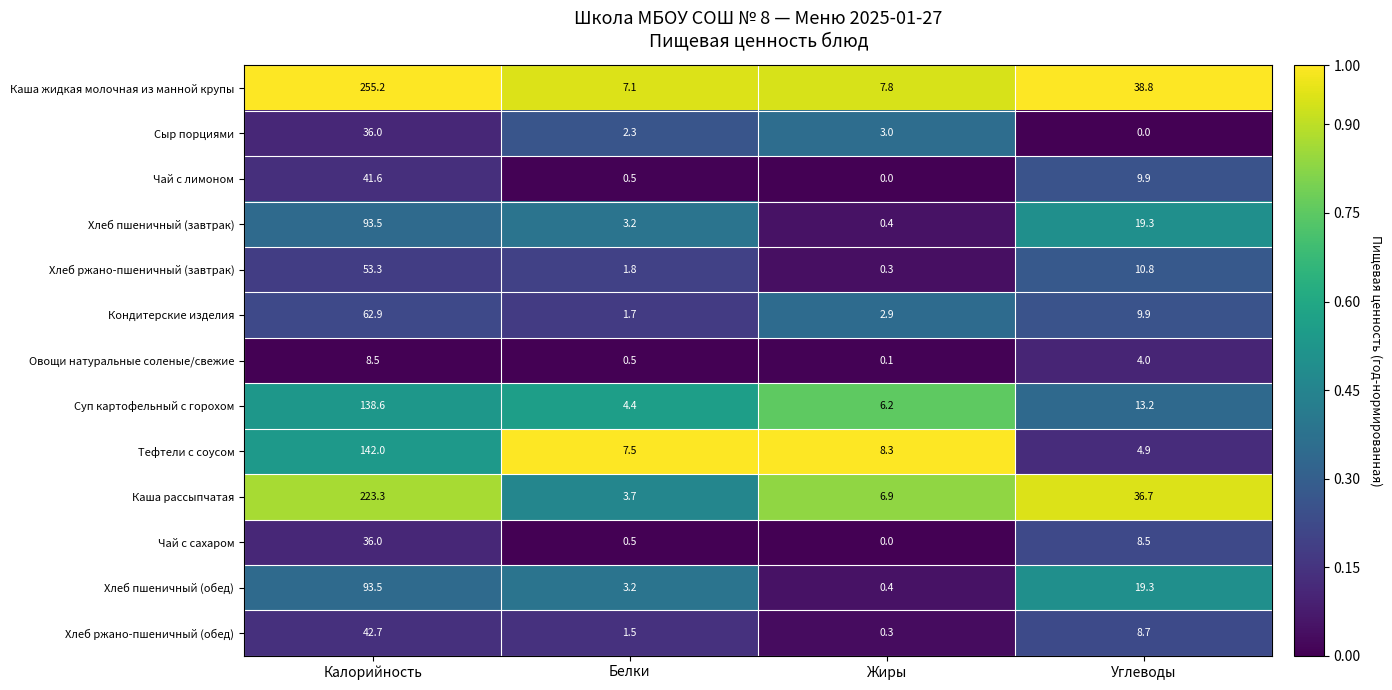

The value of Каша жидкая молочная из манной крупы at Жиры is 7.8. True or false?

True